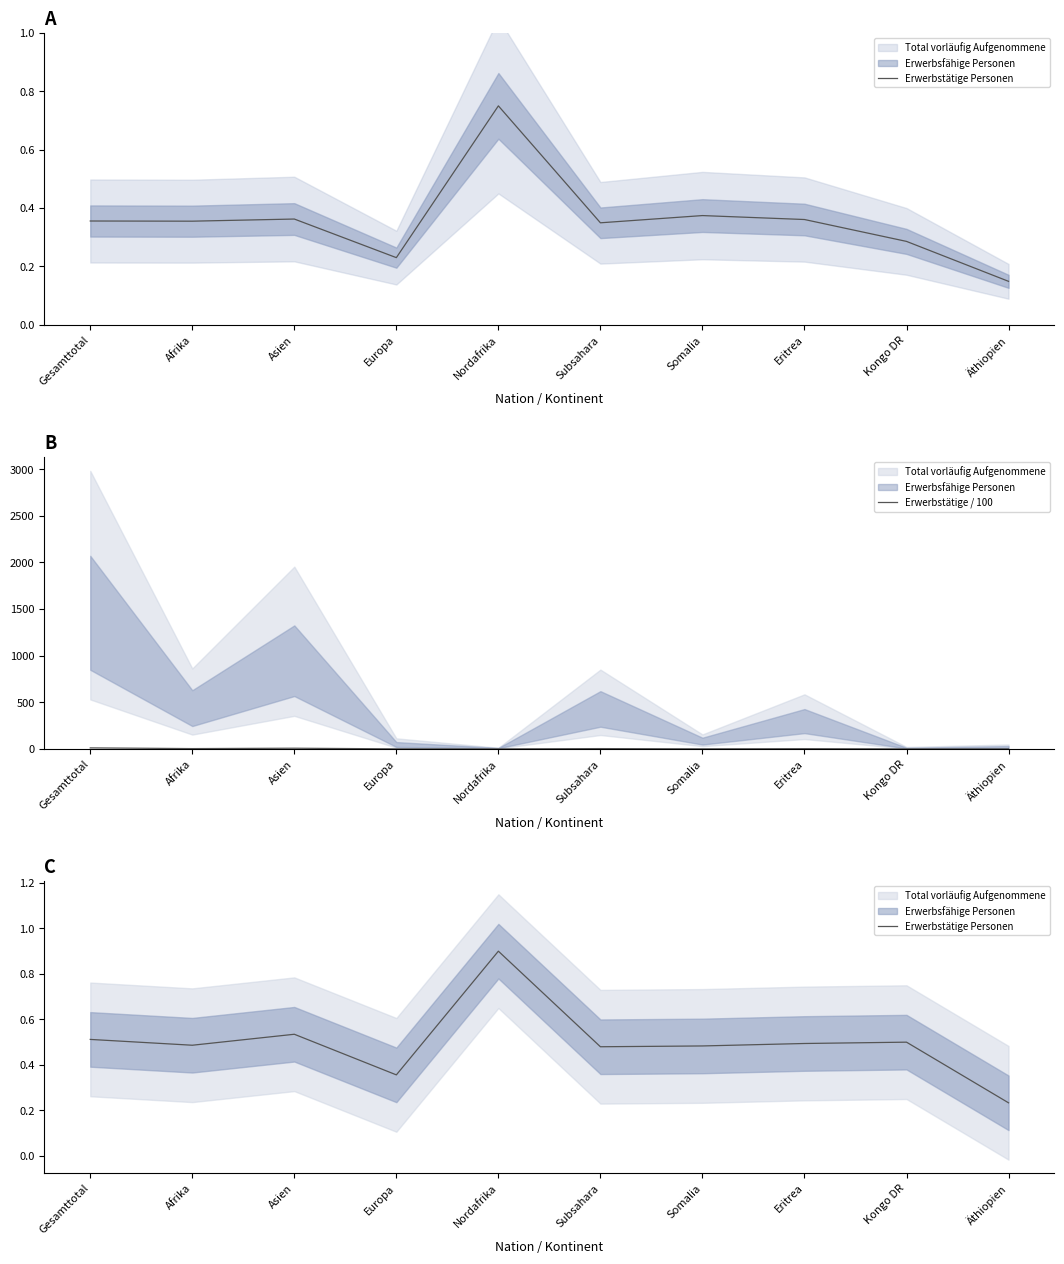

What position from the right is Somalia?

4